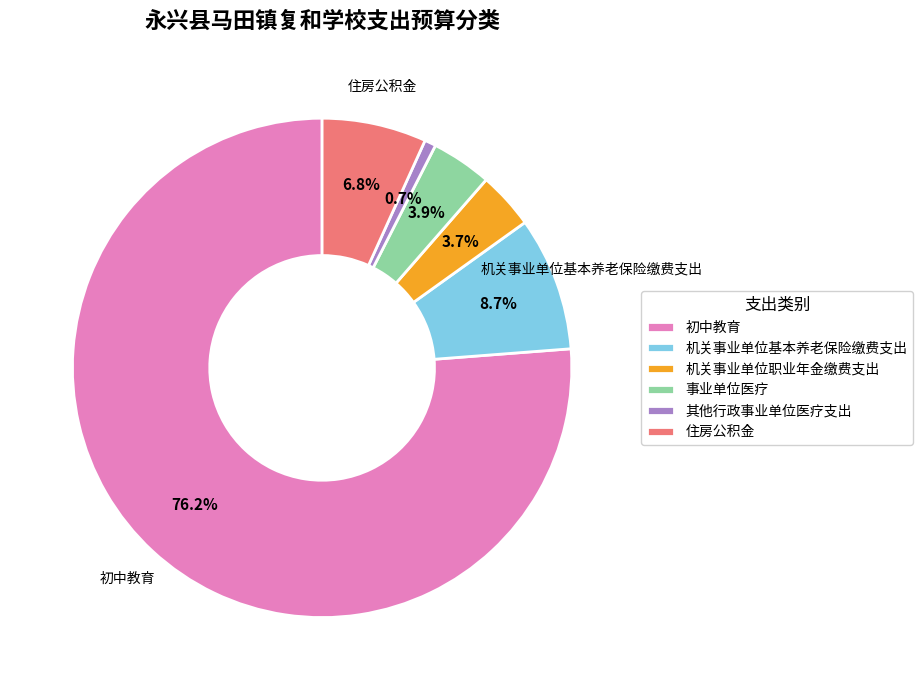

To the nearest percent, what is the combined percentage of 事业单位医疗 and 机关事业单位基本养老保险缴费支出?

13%